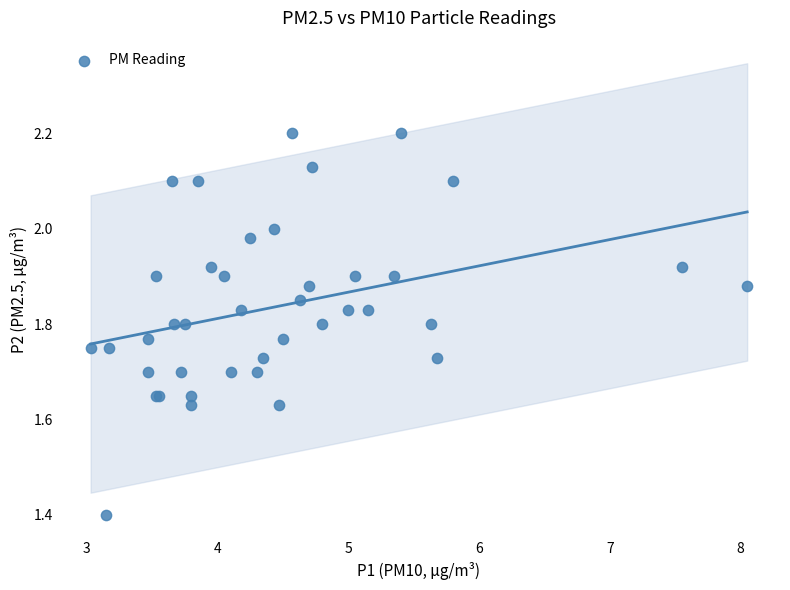

What Y value in the scatter plot is closest to 1?

1.4